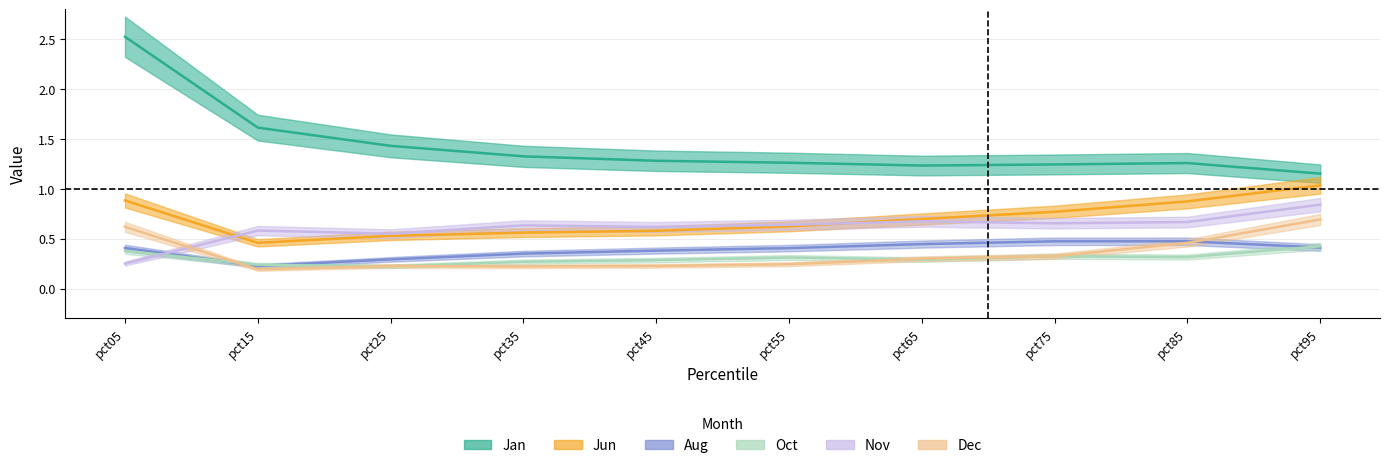

Is the value of Jun at pct05 greater than the value of Oct at pct55?

Yes